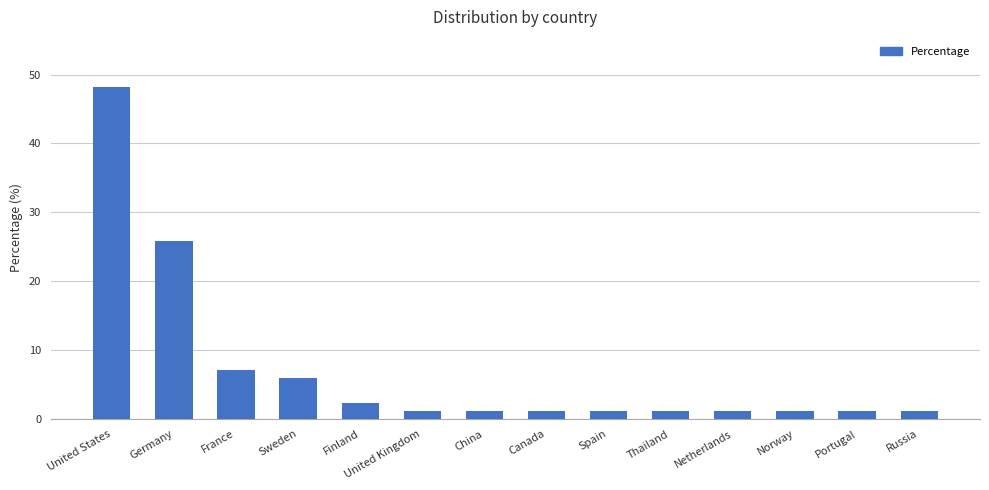

Read the value at Spain.

1.2